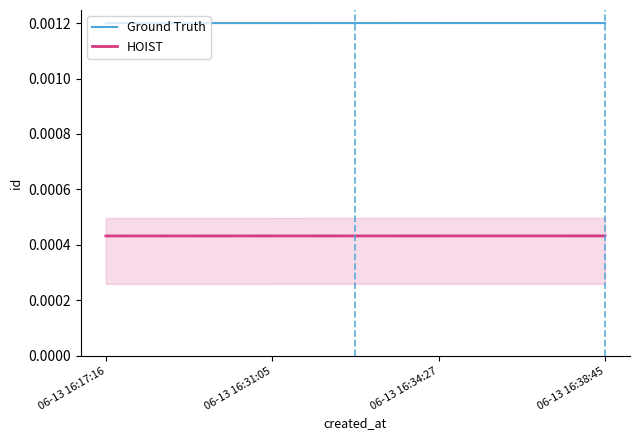

List the series in order of their peak value, highest first.

Ground Truth, HOIST